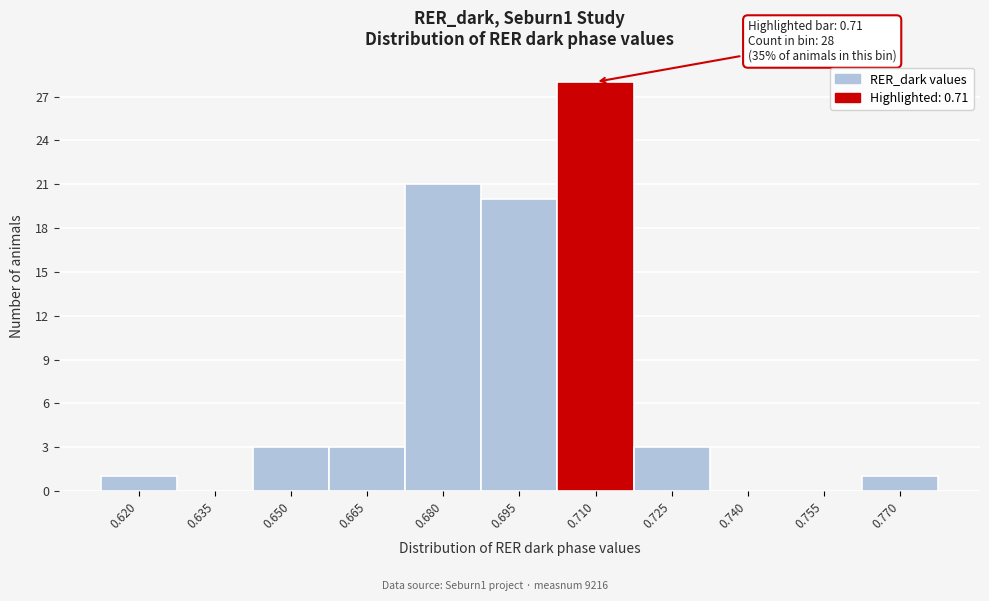

Reading left to right, transcribe all the data shown in this chart.

0.620=1	0.635=0	0.650=3	0.665=3	0.680=21	0.695=20	0.710=28	0.725=3	0.740=0	0.755=0	0.770=1